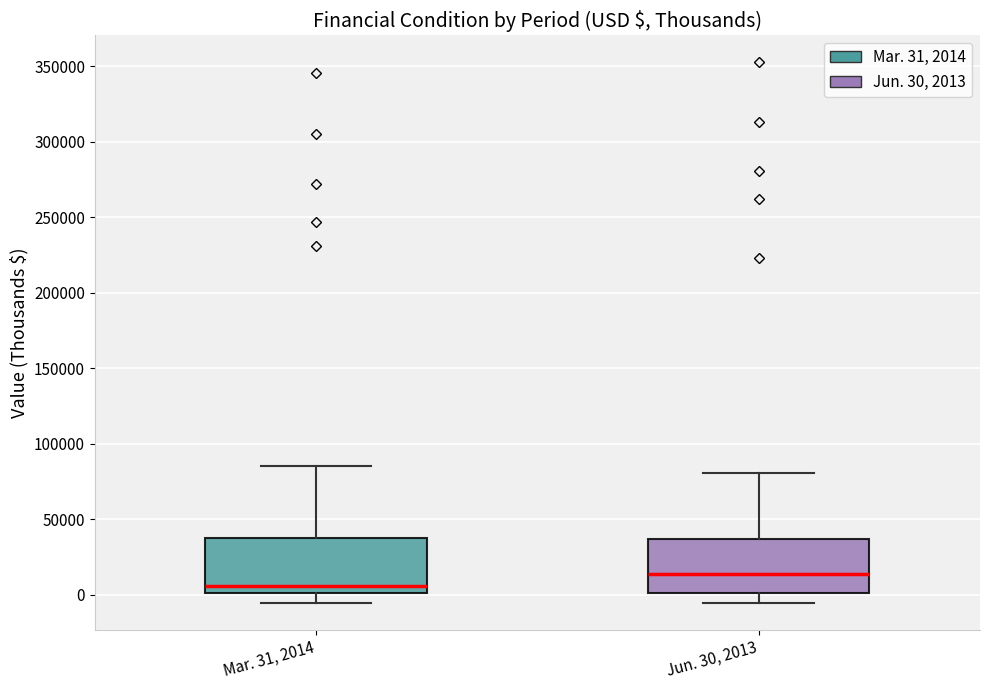

Reading left to right, transcribe this box plot: for each box, give where its median line is, the range the box spans, and where its two whiskers end, as read against the y-axis. The values are not printed on the chart, so give them approximately, as read against the axis.

Mar. 31, 2014: median 5000, box 0 to 40000, whiskers -5000 to 85000
Jun. 30, 2013: median 15000, box 0 to 35000, whiskers -5000 to 80000